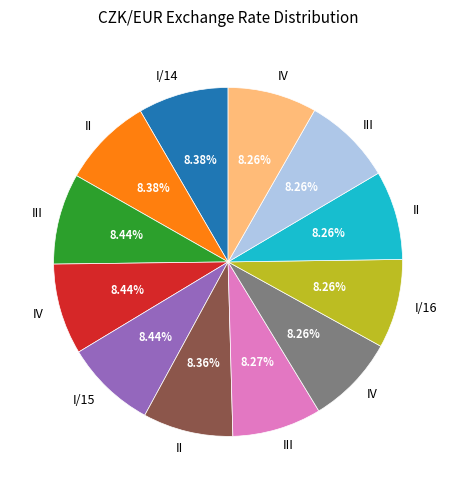

Does any single category account for the majority?

No